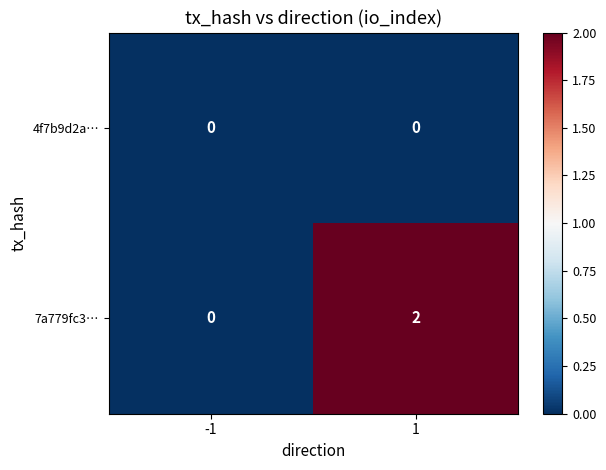

Rank the series at 1 from lowest to highest value.

4f7b9d2a…, 7a779fc3…